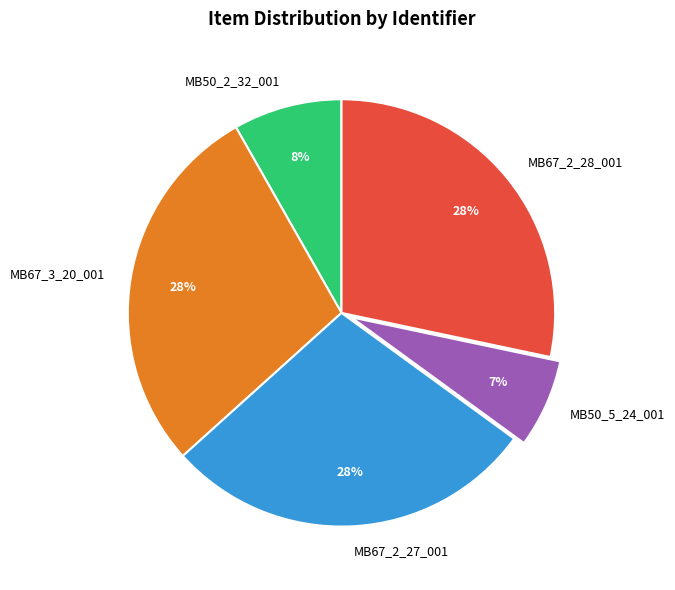

Is the sum of MB67_2_28_001 and MB67_2_27_001 greater than half?

Yes